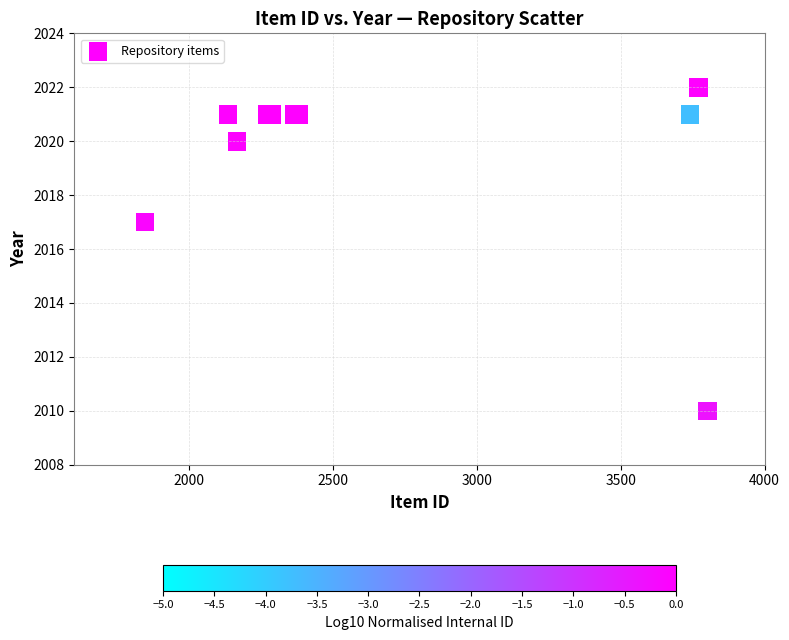

What Y value in the scatter plot is closest to 2016?

2017